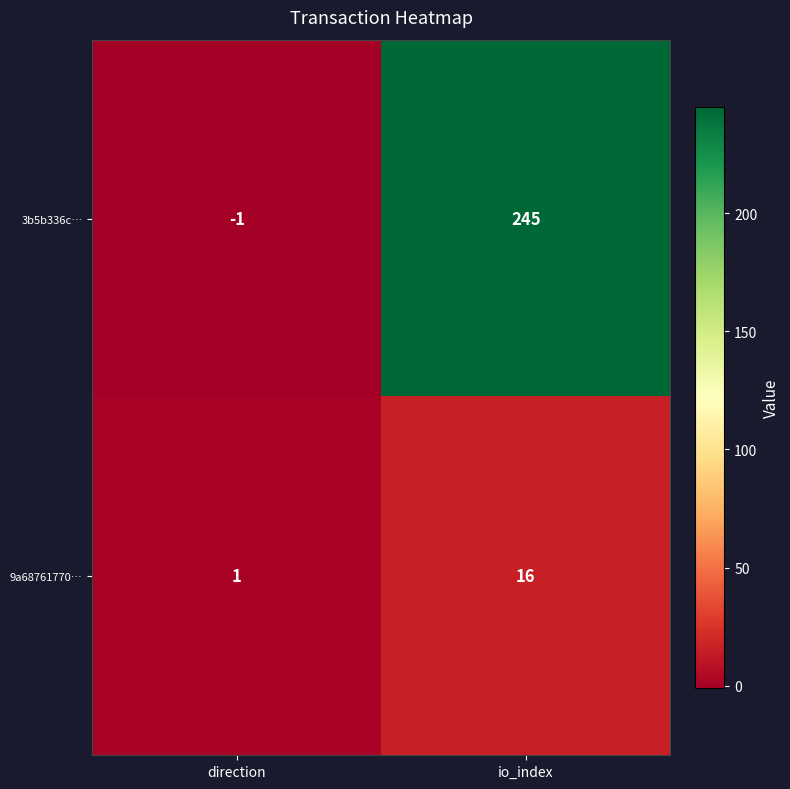

Which label corresponds to the smallest value in the chart?

direction